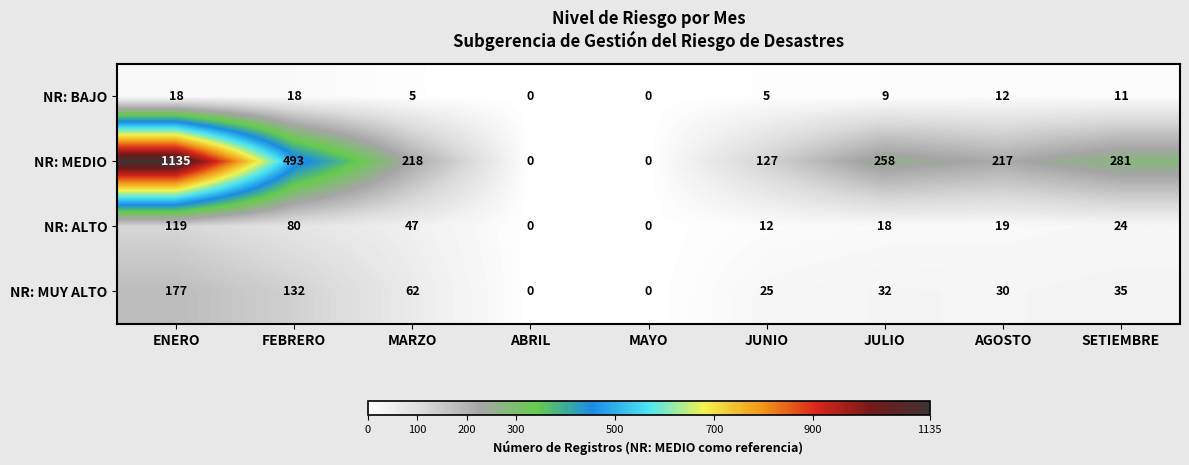

At which category is the sum across all series the highest?

ENERO